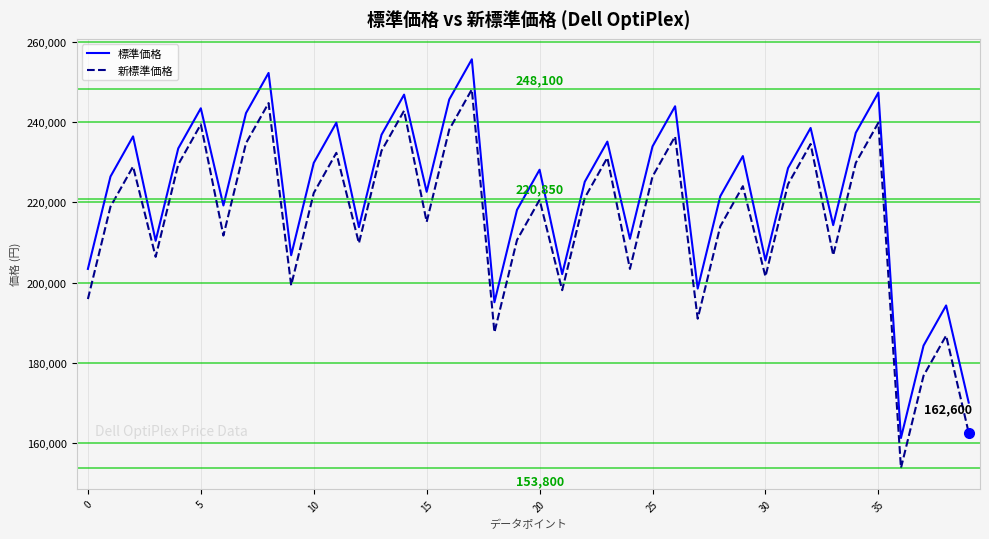

True or false: 標準価格 and 新標準価格 cross at least once.

False